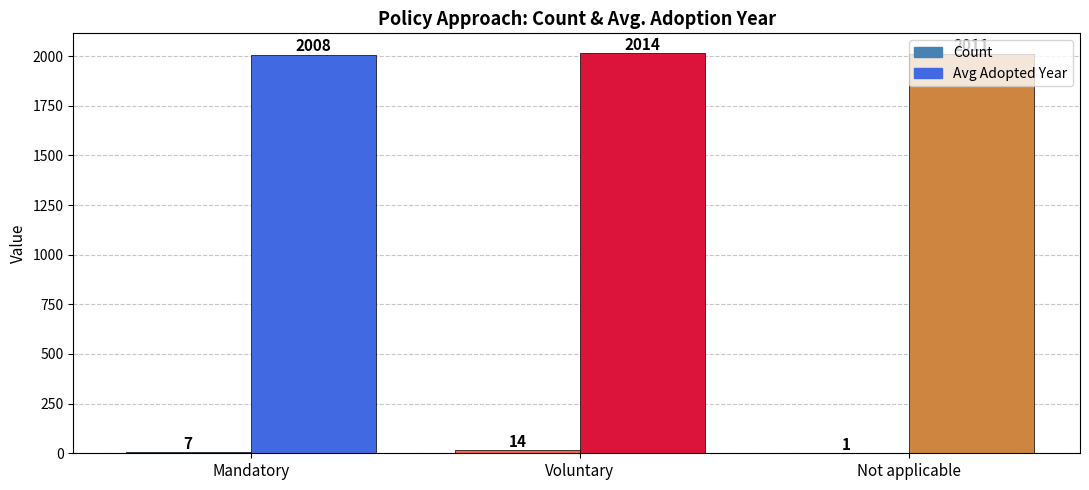

Between Mandatory and Not applicable, which is larger?

Mandatory